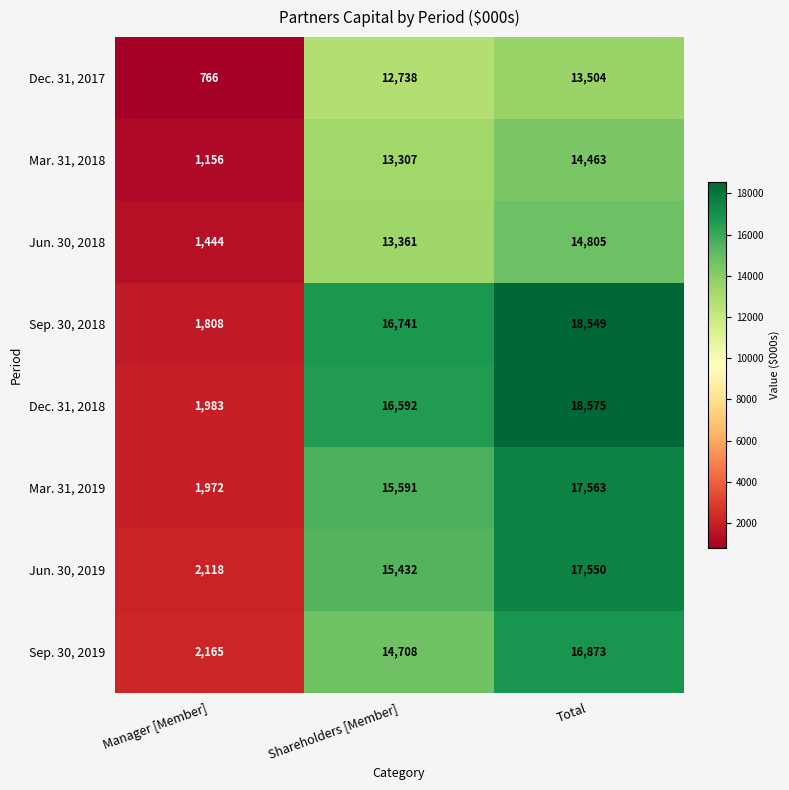

Reading left to right, what are all the values shown in this chart?

Dec. 31, 2017: 766	12738	13504
Mar. 31, 2018: 1156	13307	14463
Jun. 30, 2018: 1444	13361	14805
Sep. 30, 2018: 1808	16741	18549
Dec. 31, 2018: 1983	16592	18575
Mar. 31, 2019: 1972	15591	17563
Jun. 30, 2019: 2118	15432	17550
Sep. 30, 2019: 2165	14708	16873